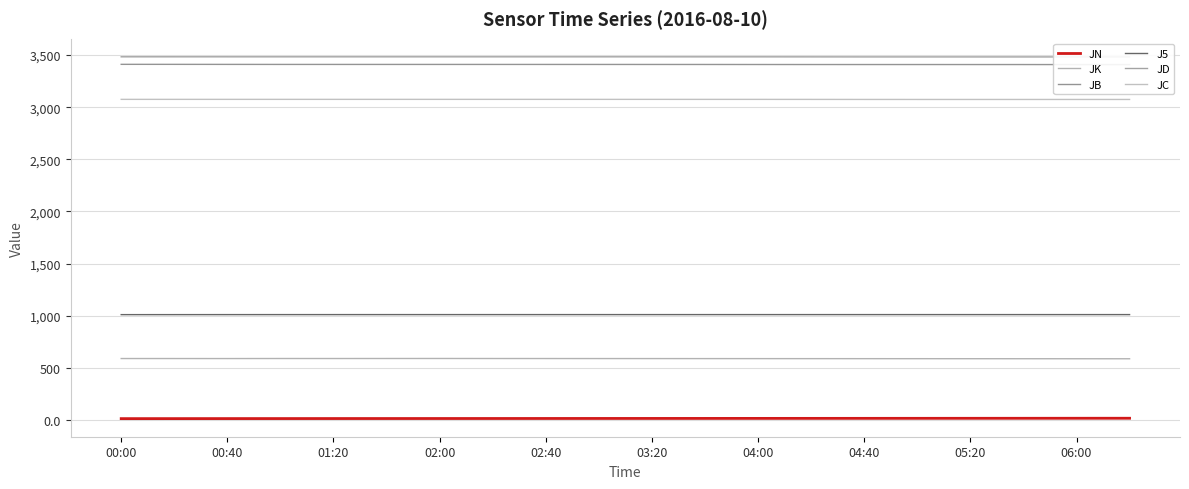

Which series has the largest total across all categories?

JD